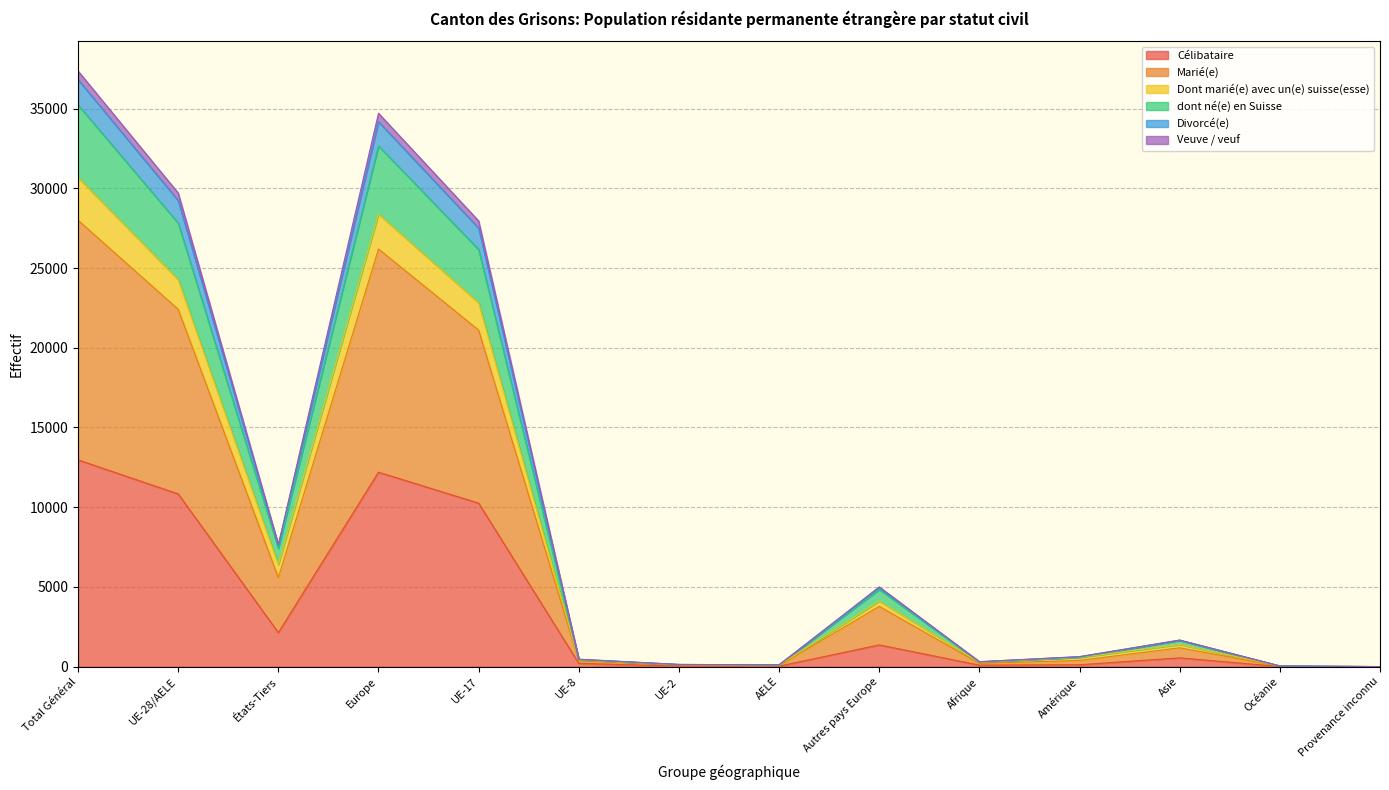

What is the maximum value for Célibataire?

12966